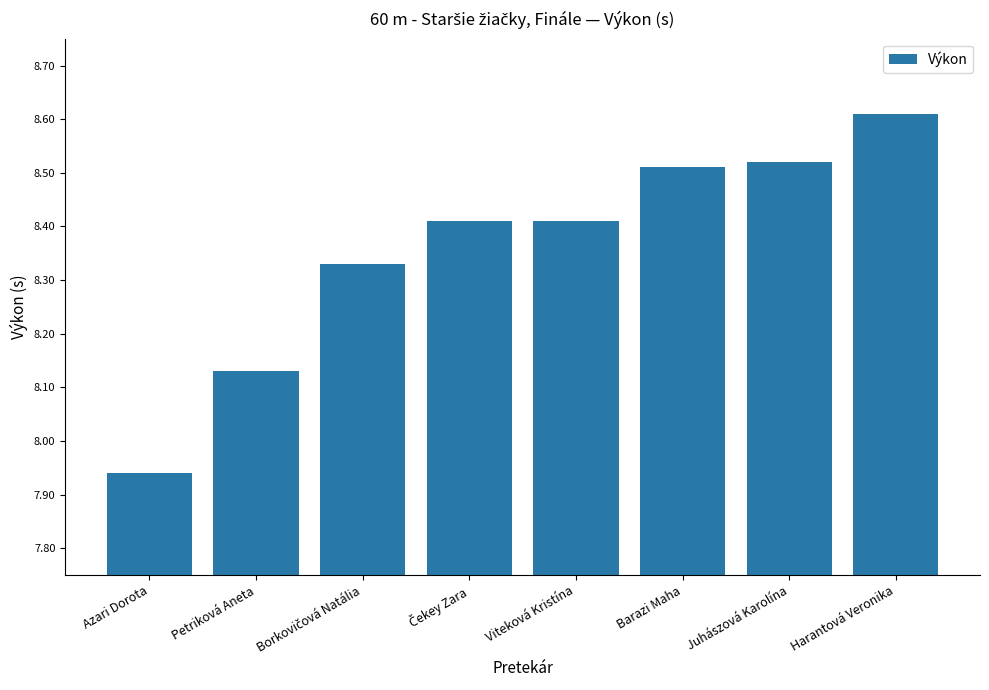

What is the change in value from Petriková Aneta to Viteková Kristína?

+0.3